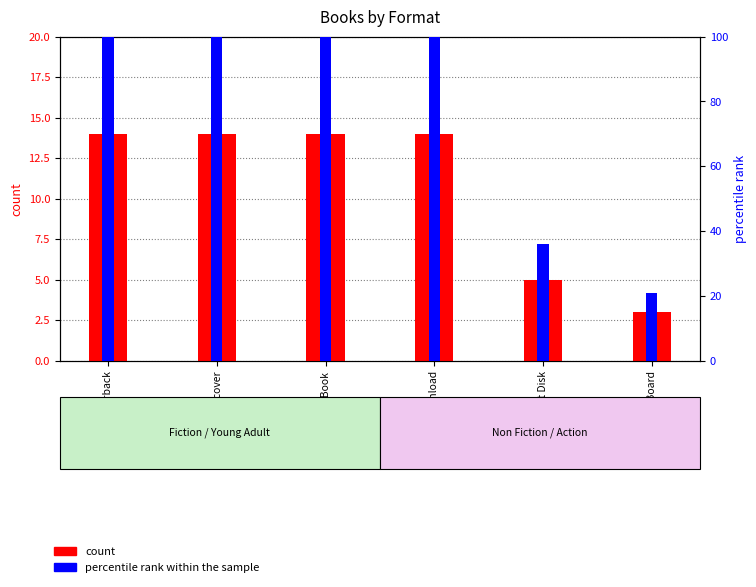

Are the bars grouped side by side (vs. stacked)?

Yes